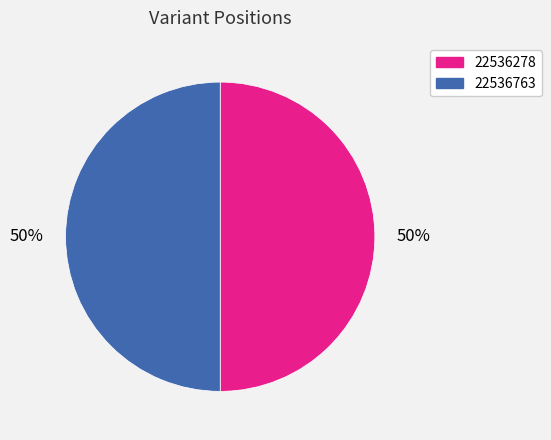

To the nearest percent, what portion does 22536278 represent?

50%